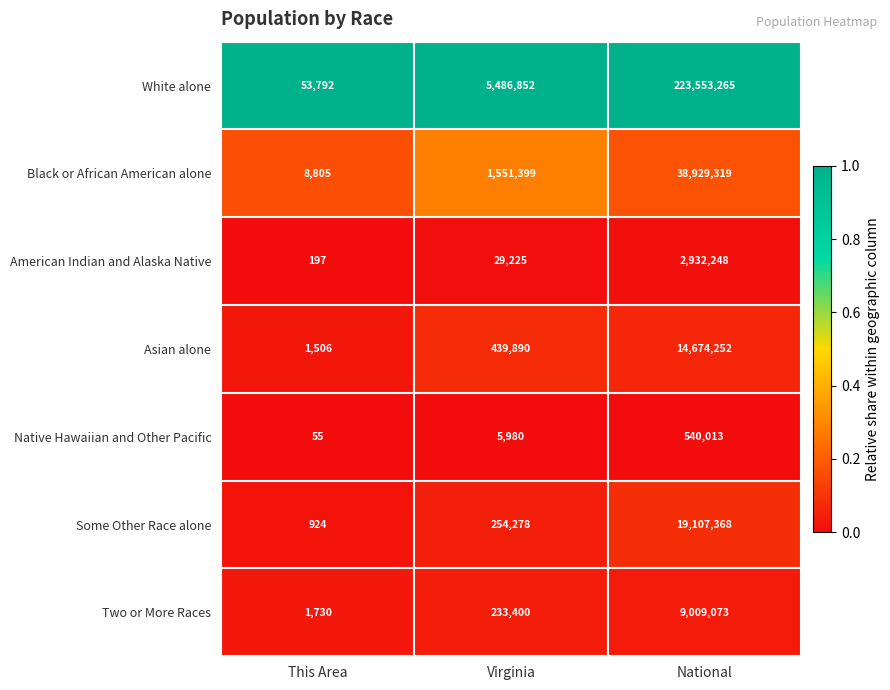

Is it true that Some Other Race alone equals 11901623 at National?

False